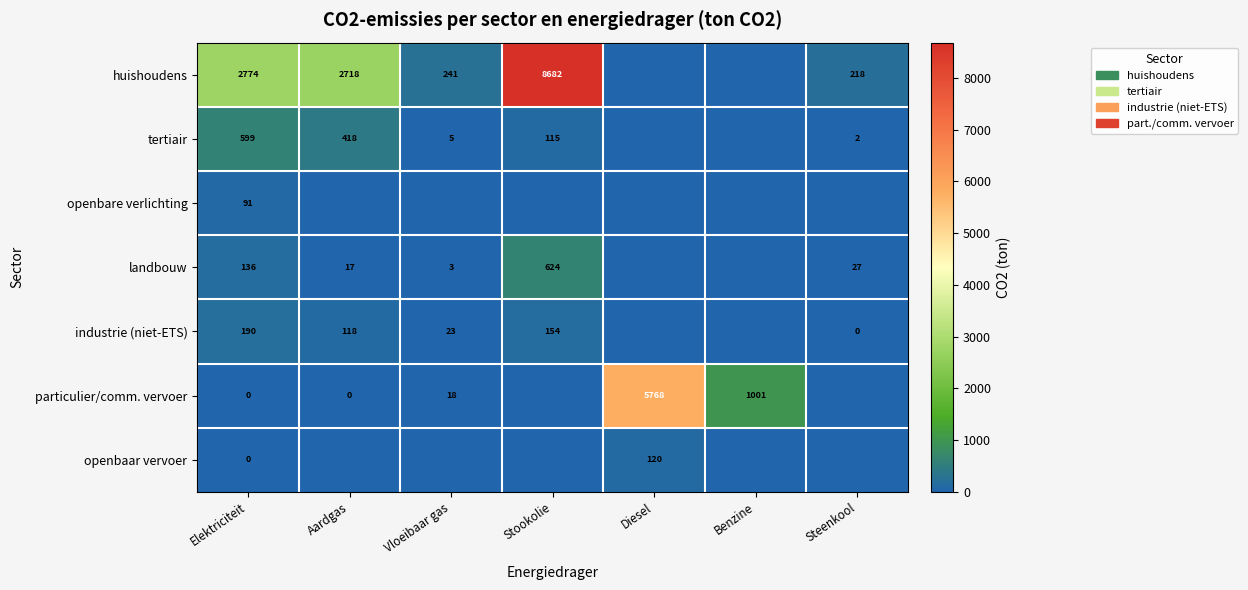

The value of openbare verlichting at Elektriciteit is 91. True or false?

True